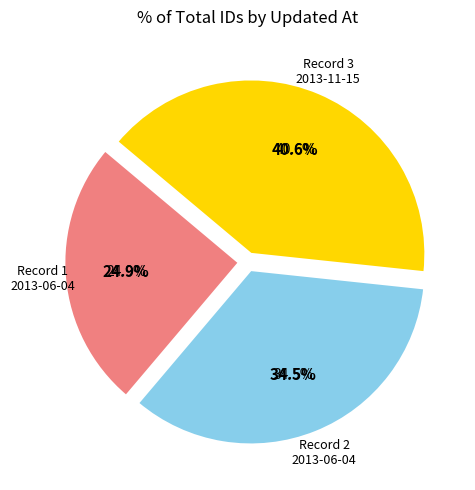

What is the largest slice in the pie chart?

2013-11-15 17:26:00 UTC